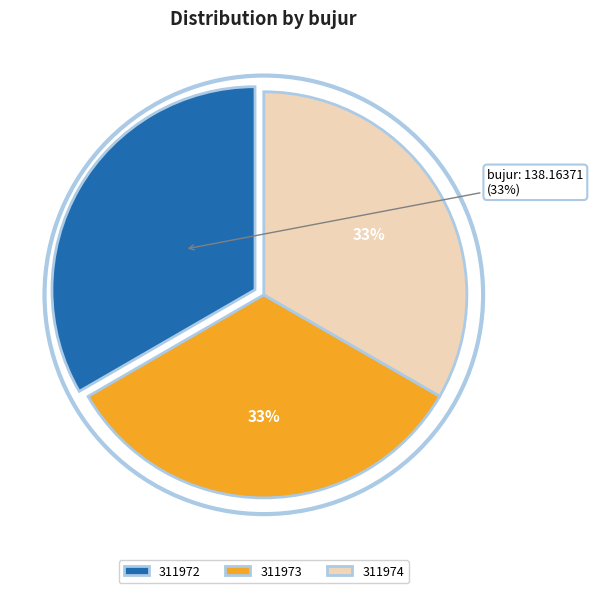

Approximately how many times larger is the value at 311972 compared to 311974?

1.0